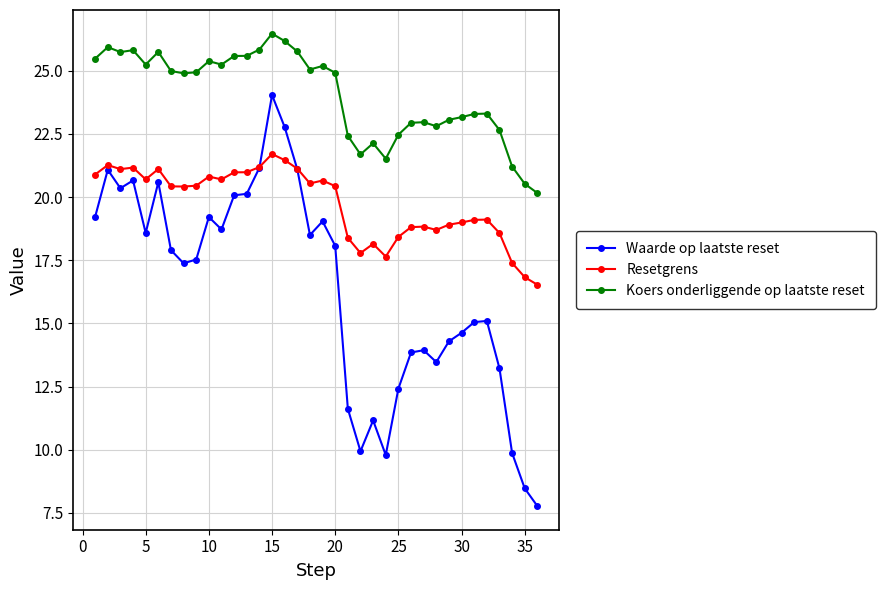

Does the chart have visible grid lines?

Yes